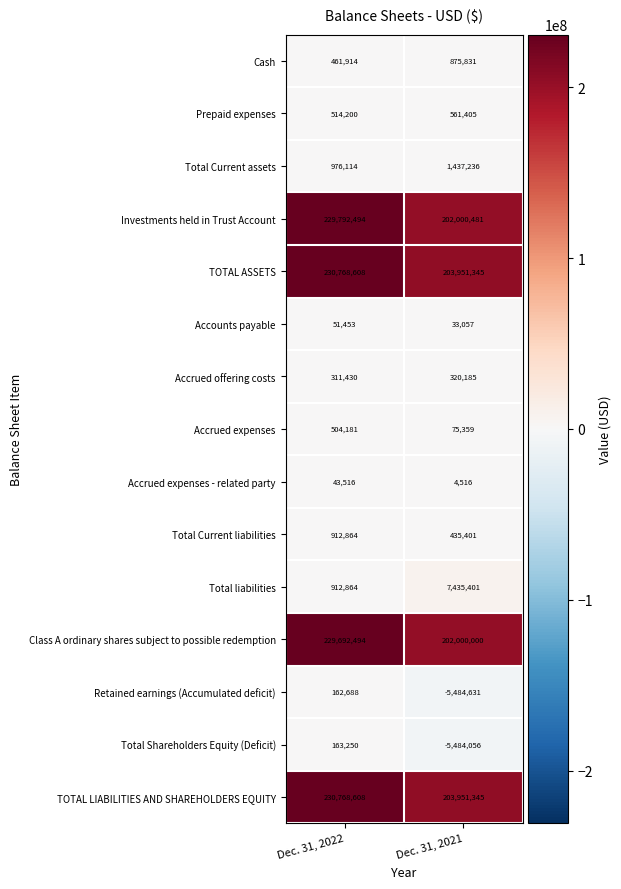

Which series has the largest range (max minus min)?

Investments held in Trust Account